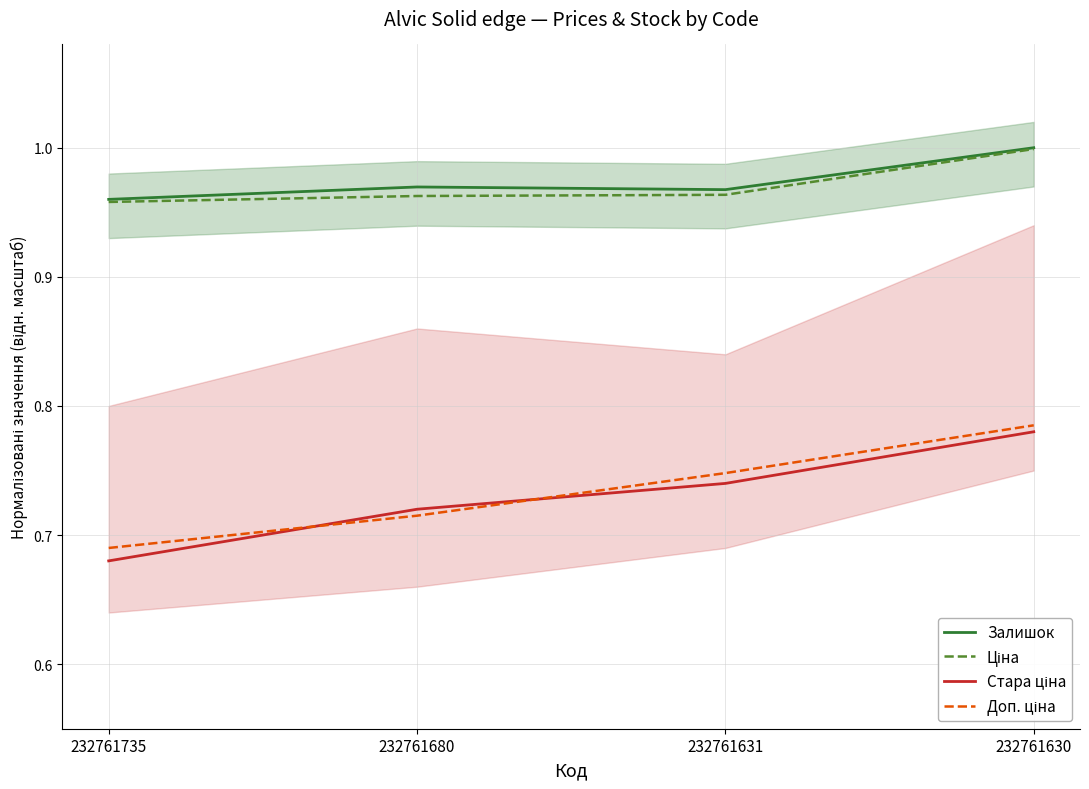

True or false: Доп. ціна and Ціна intersect in this chart.

False